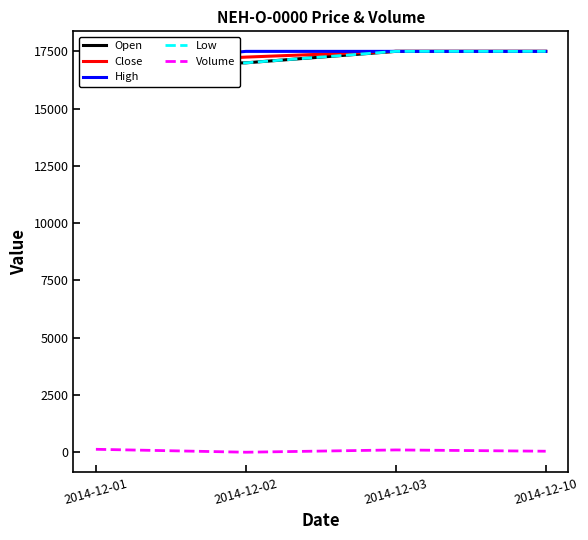

True or false: Close and Volume cross at least once.

False